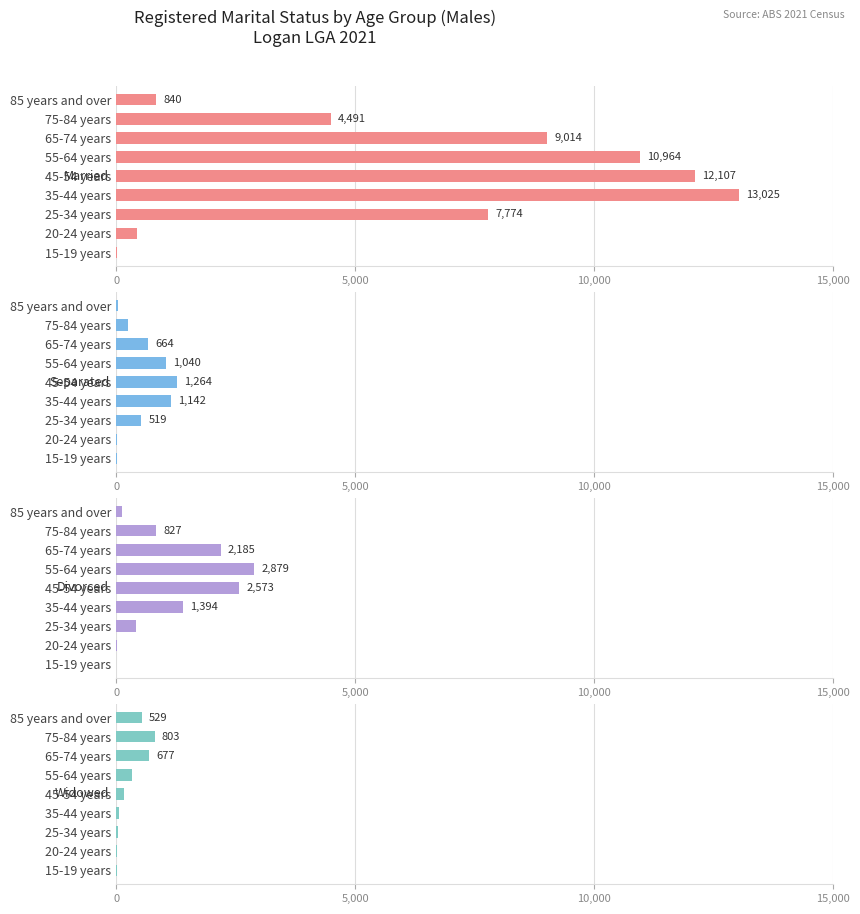

Rank the series by their maximum value, from highest to lowest.

Married, Divorced, Separated, Widowed